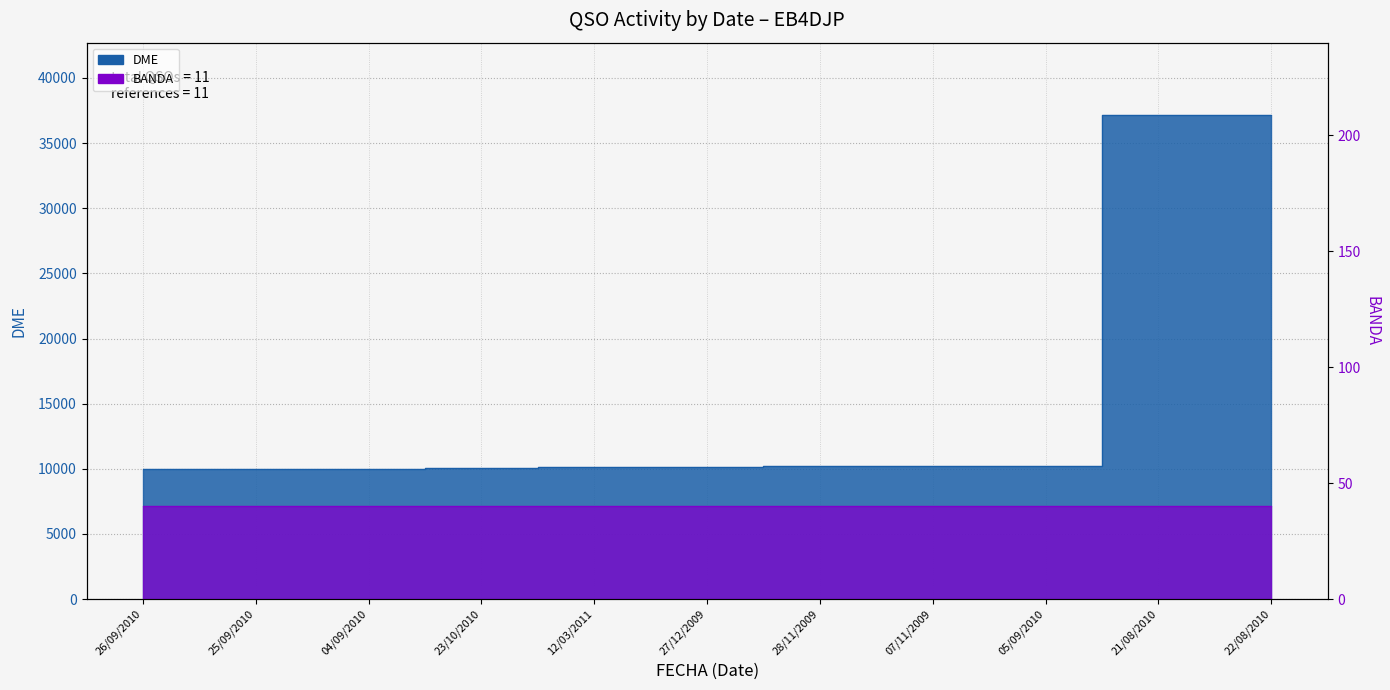

Read the value at 25/09/2010, to the nearest 10.

10010